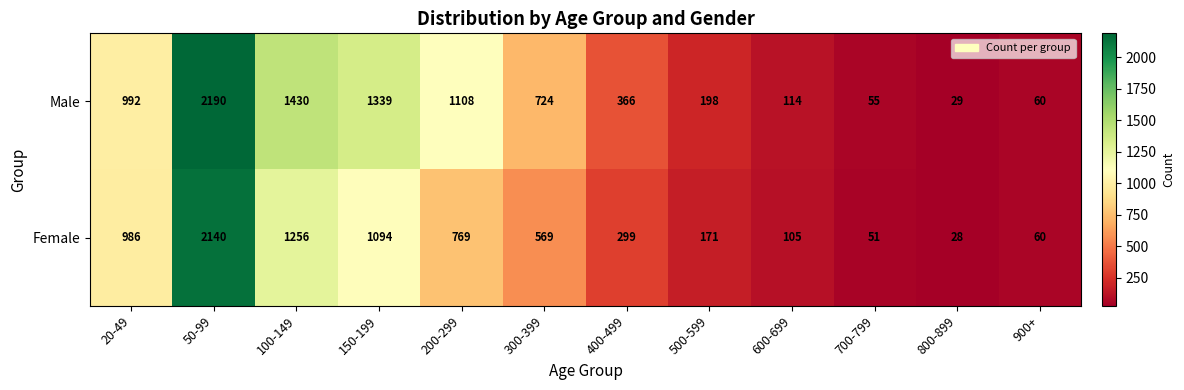

At which label is Female closest to 1084?

150-199